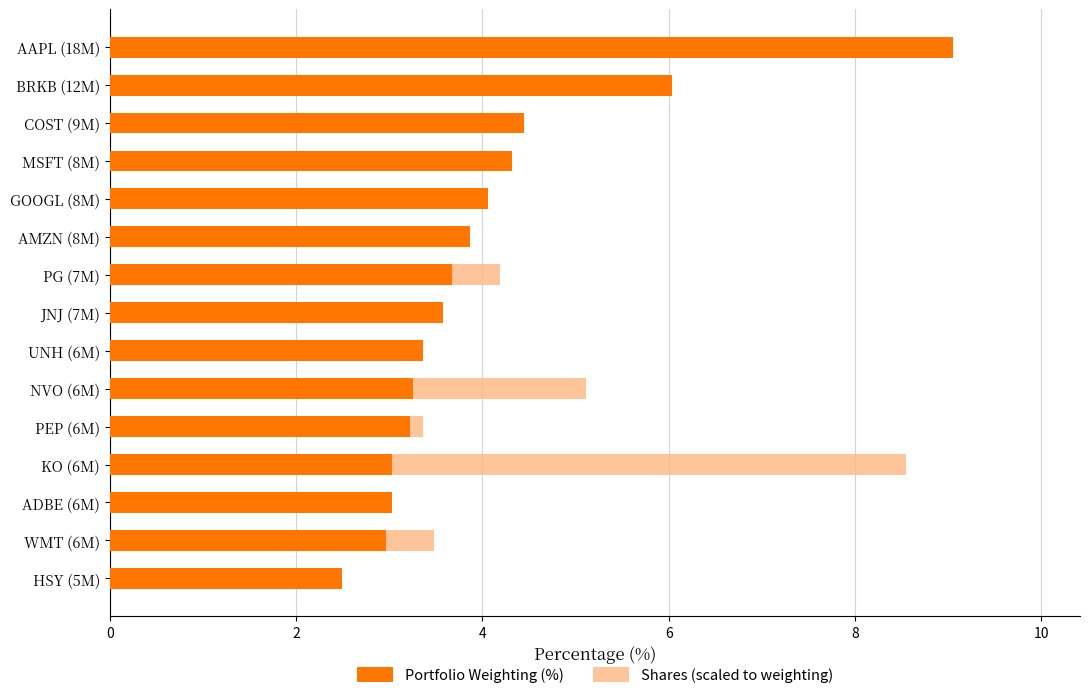

What are all the series names shown in the legend?

Portfolio Weighting (%), Shares (scaled to weighting)